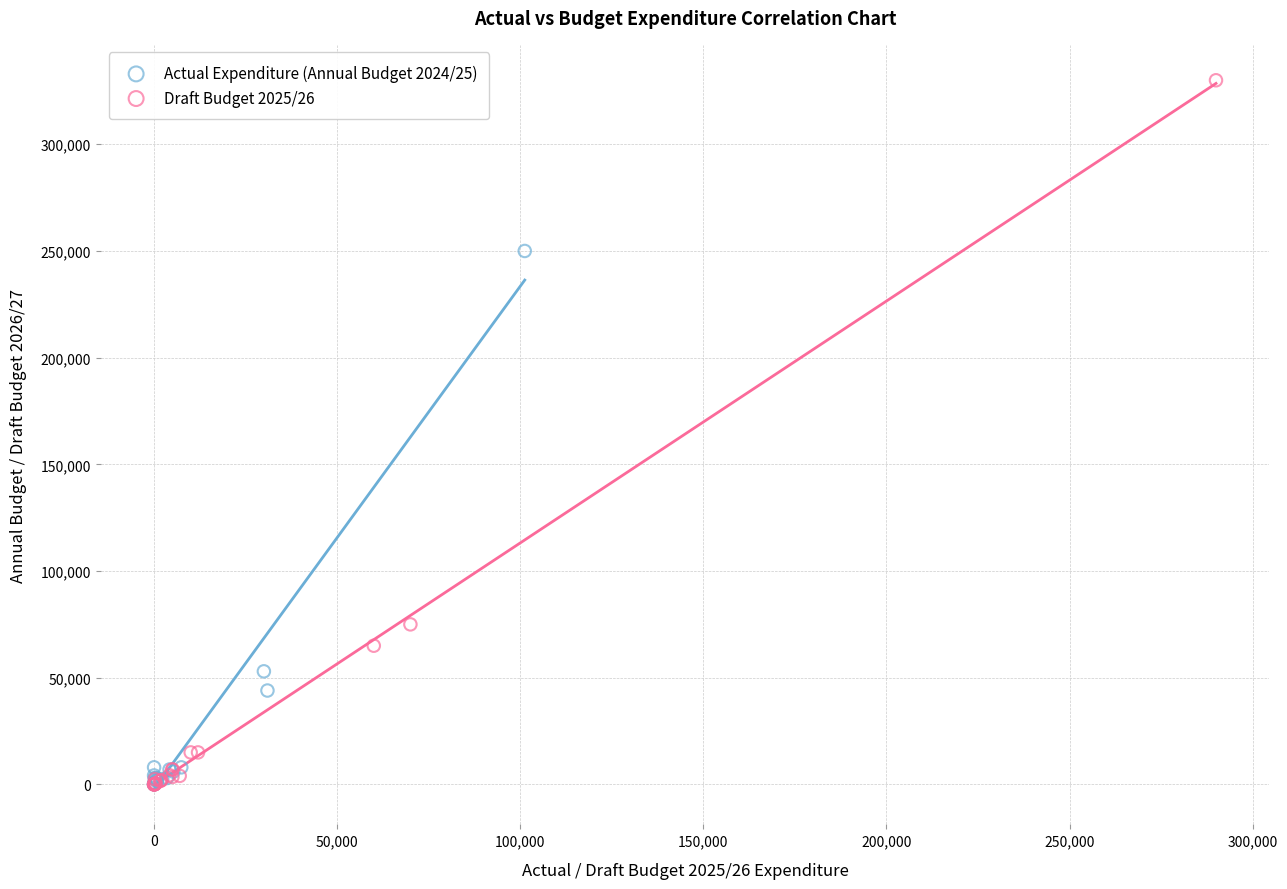

Which series contains the highest Y value?

Draft Budget 2025/26